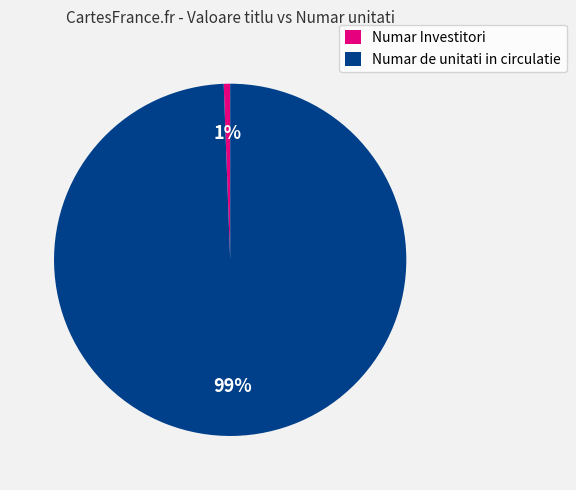

Rank the categories by value from highest to lowest.

Numar de unitati in circulatie, Numar Investitori